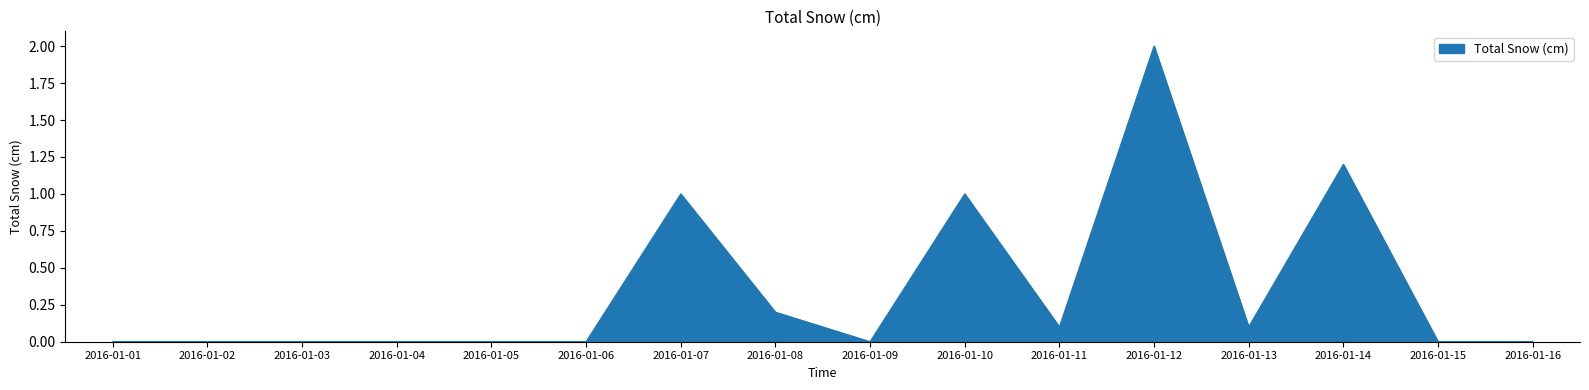

True or false: the data shows 0.0 at 2016-01-01.

True